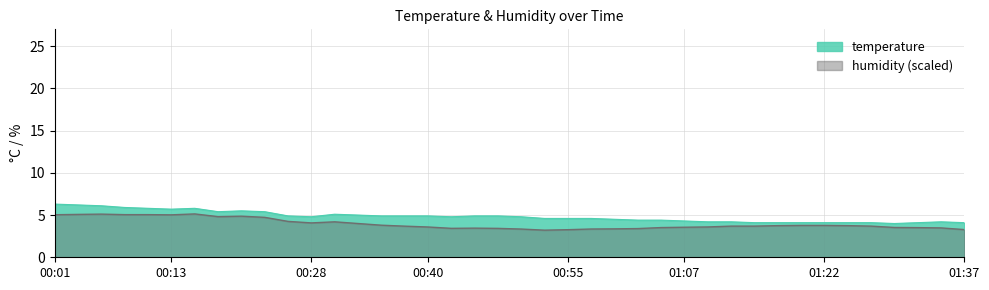

Count the number of data series in this chart.

2